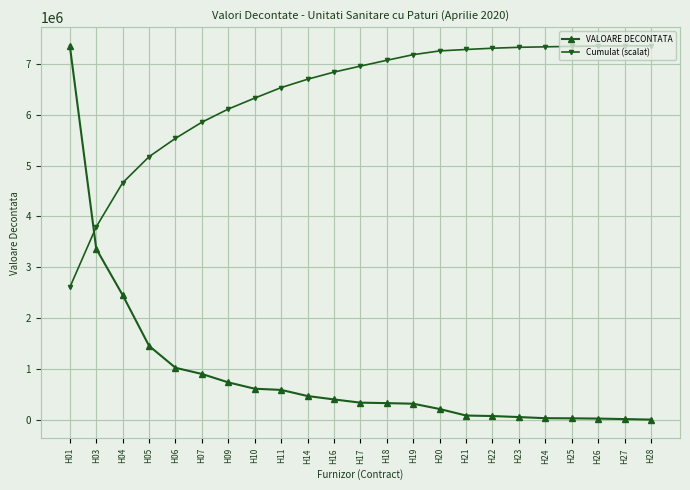

What are all the series names shown in the legend?

VALOARE DECONTATA, Cumulat (scalat)